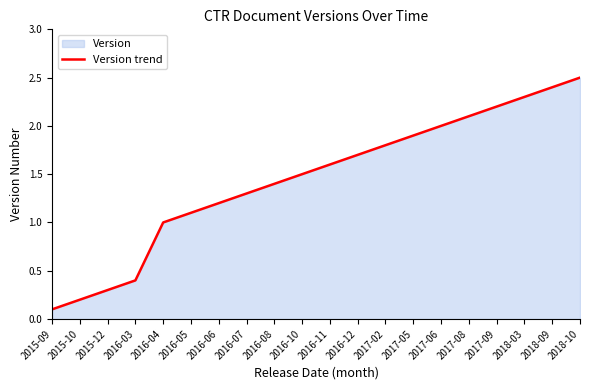

What is the greatest value displayed?

2.5